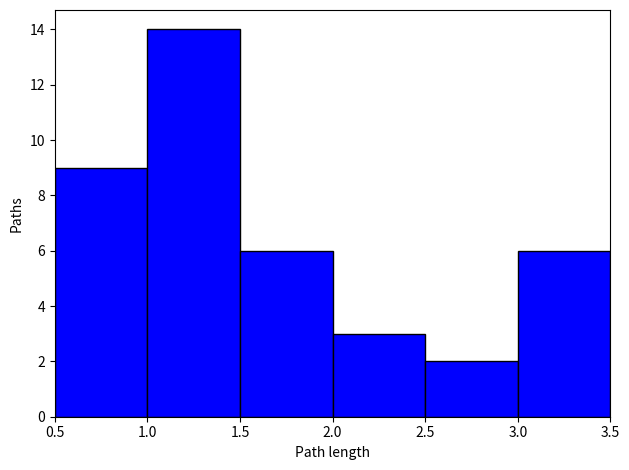

How tall is the bar that spans 2.0 to 2.5 on the x-axis? The values are not printed on the chart, so give them approximately, as read against the axis.

3